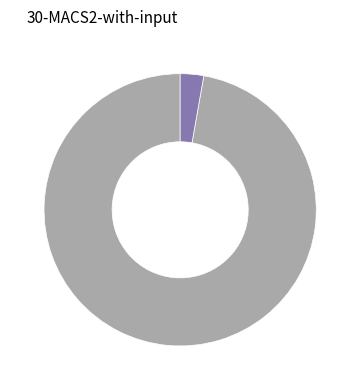

Is there a majority slice in this chart?

Yes